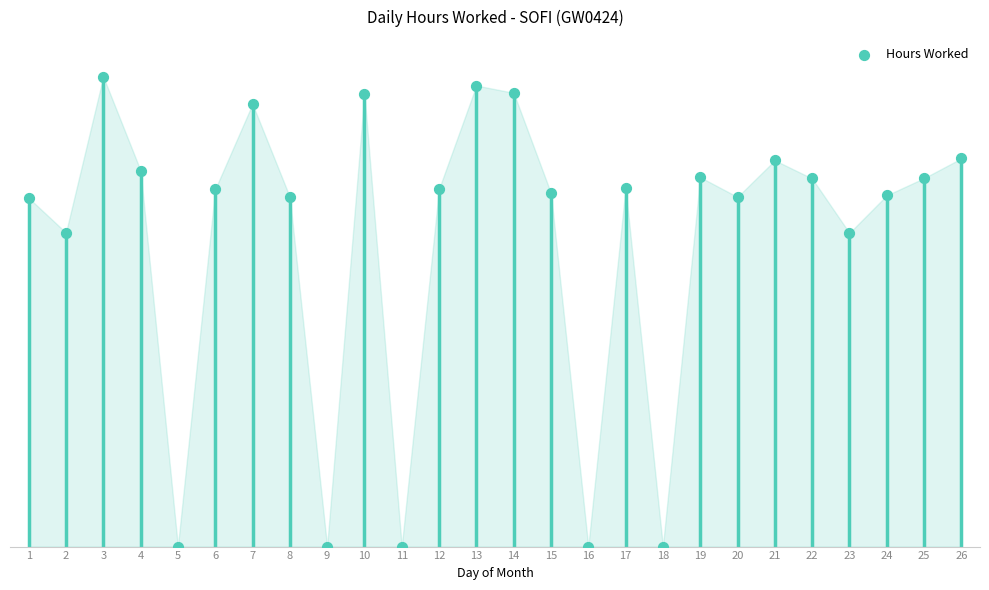

Approximately how many times larger is the value at 1 compared to 19?

0.9